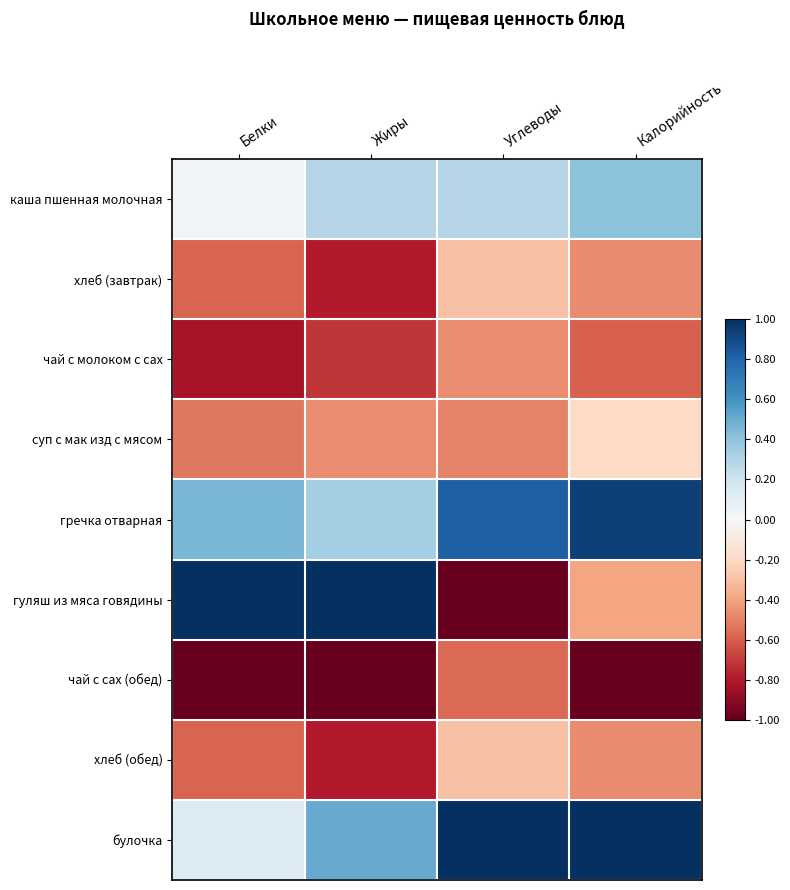

Reading right to left, extract all data points from this chart.

каша пшенная молочная: Калорийность=0.4	Углеводы=0.3	Жиры=0.3	Белки=0.0
хлеб (завтрак): Калорийность=-0.5	Углеводы=-0.3	Жиры=-0.8	Белки=-0.6
чай с молоком с сах: Калорийность=-0.6	Углеводы=-0.5	Жиры=-0.7	Белки=-0.8
суп с мак изд с мясом: Калорийность=-0.2	Углеводы=-0.5	Жиры=-0.5	Белки=-0.5
гречка отварная: Калорийность=0.9	Углеводы=0.8	Жиры=0.3	Белки=0.5
гуляш из мяса говядины: Калорийность=-0.4	Углеводы=-1.0	Жиры=1.0	Белки=1.0
чай с сах (обед): Калорийность=-1.0	Углеводы=-0.6	Жиры=-1.0	Белки=-1.0
хлеб (обед): Калорийность=-0.5	Углеводы=-0.3	Жиры=-0.8	Белки=-0.6
булочка: Калорийность=1.0	Углеводы=1.0	Жиры=0.5	Белки=0.1